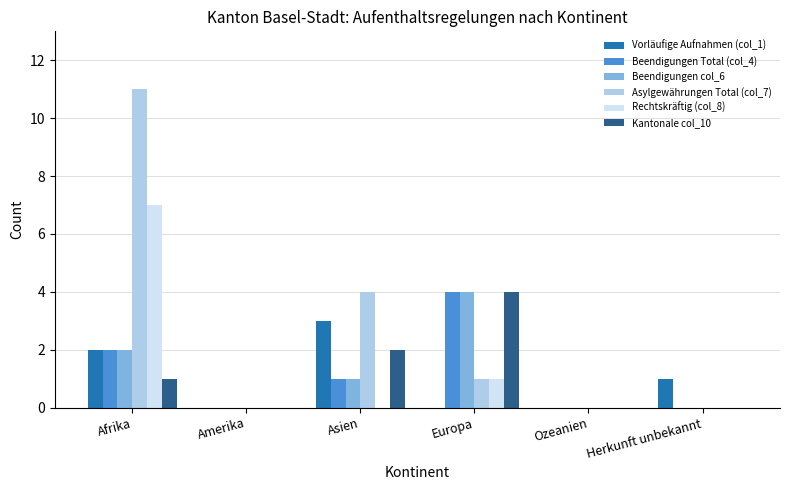

At which label does Kantonale col_10 reach its peak?

Europa